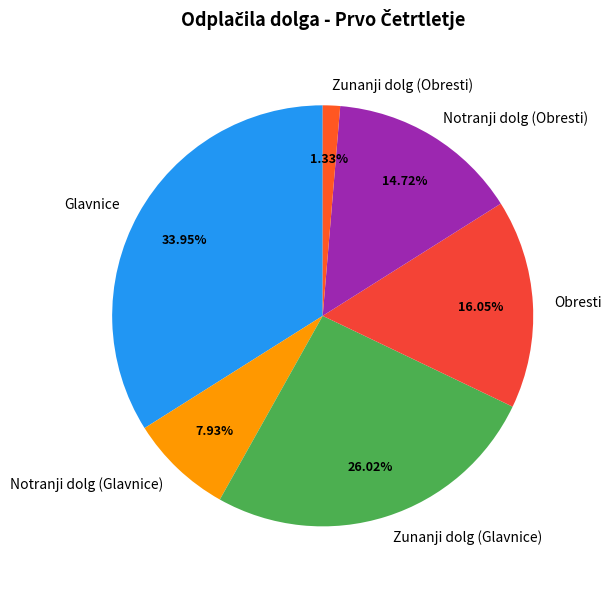

To the nearest percent, what is the difference between the largest and smallest slice percentages?

33%